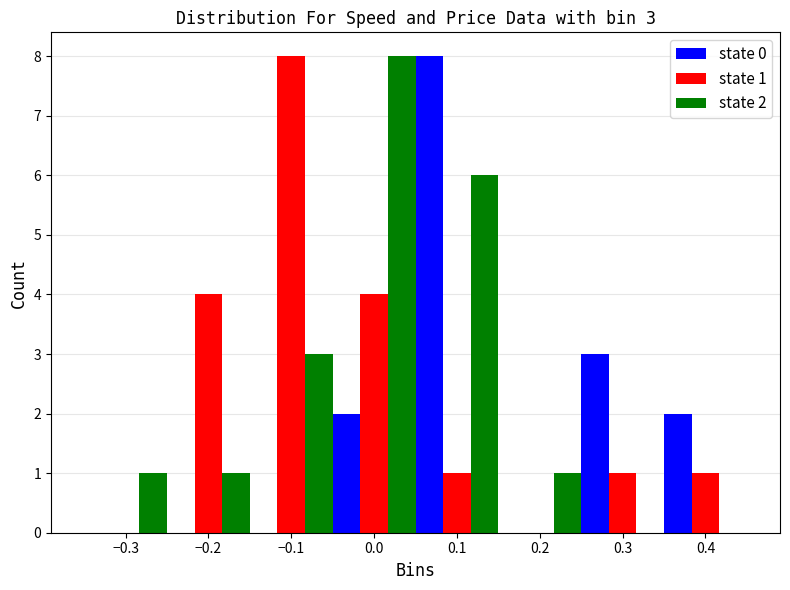

In the state 0 series, which range on the x-axis has the tallest bar?

0.05 to 0.15